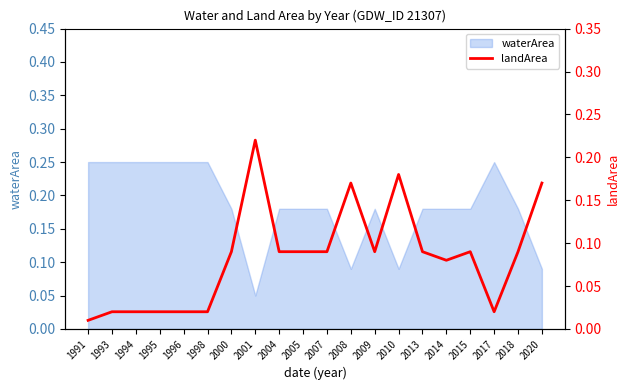

Which label corresponds to the smallest value in the chart?

1991